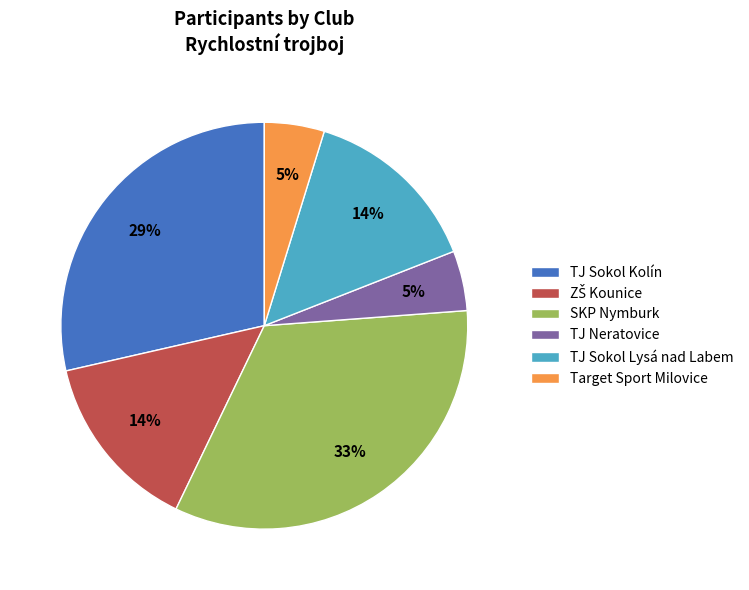

Is there a majority slice in this chart?

No